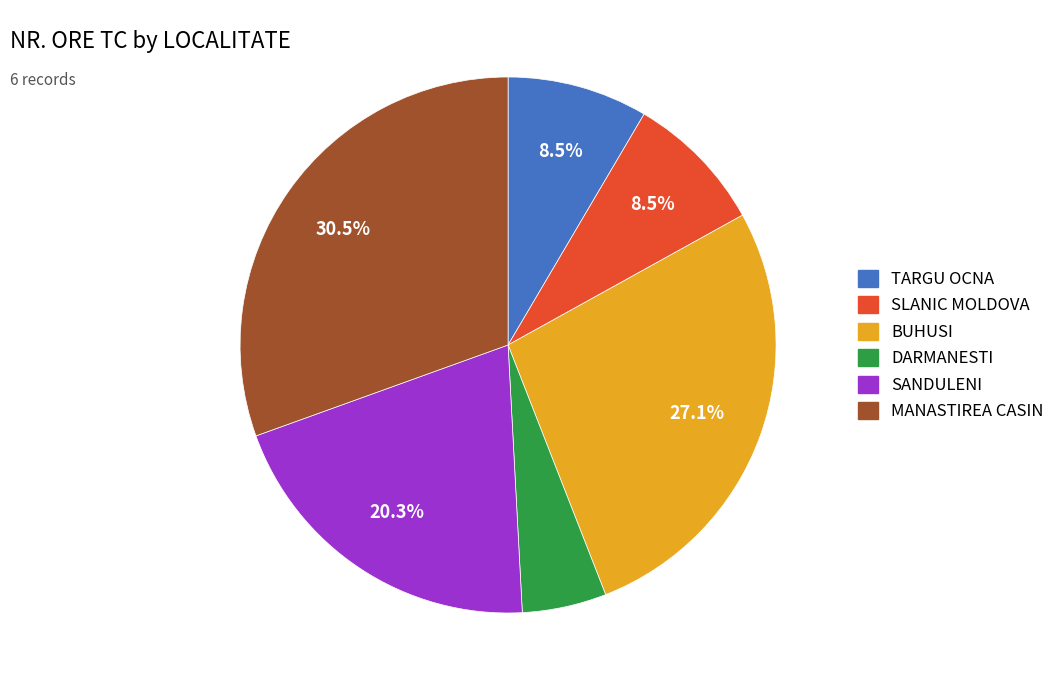

Does any single category account for the majority?

No